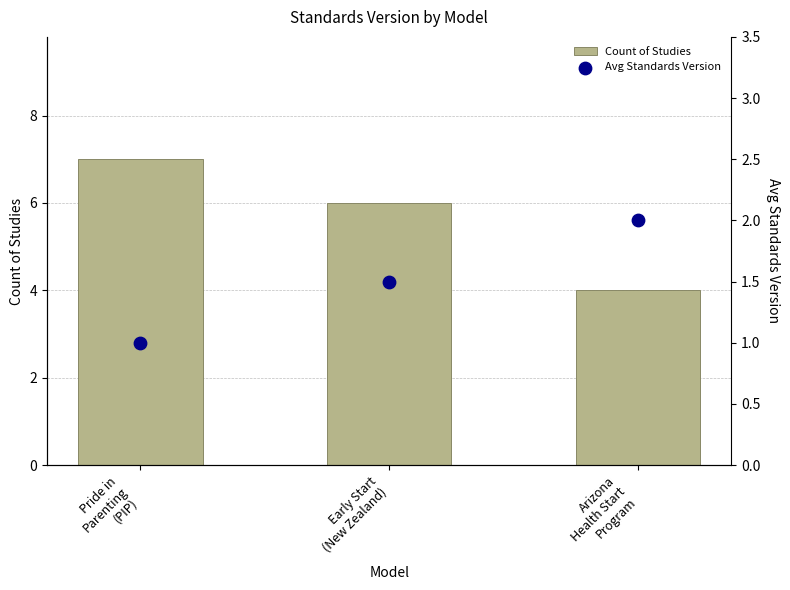

Is the value of Avg Standards Version at Arizona
Health Start
Program greater than the value of Count of Studies at Pride in
Parenting
(PIP)?

No